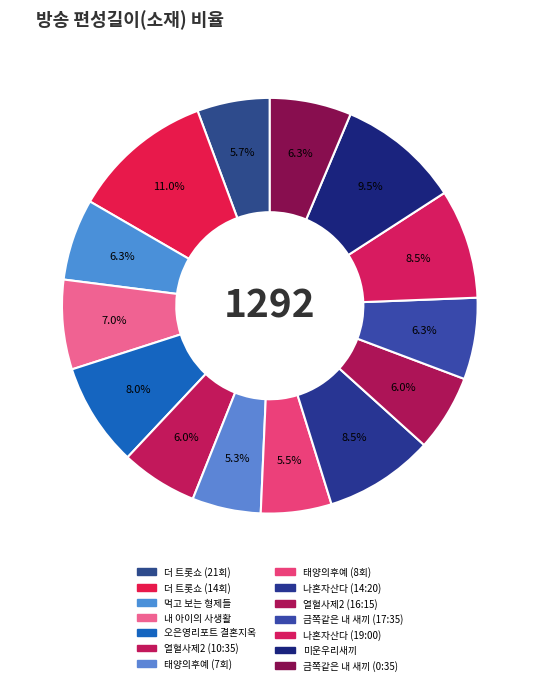

Is it true that 나혼자산다 (14:20) is 1% of the pie?

False